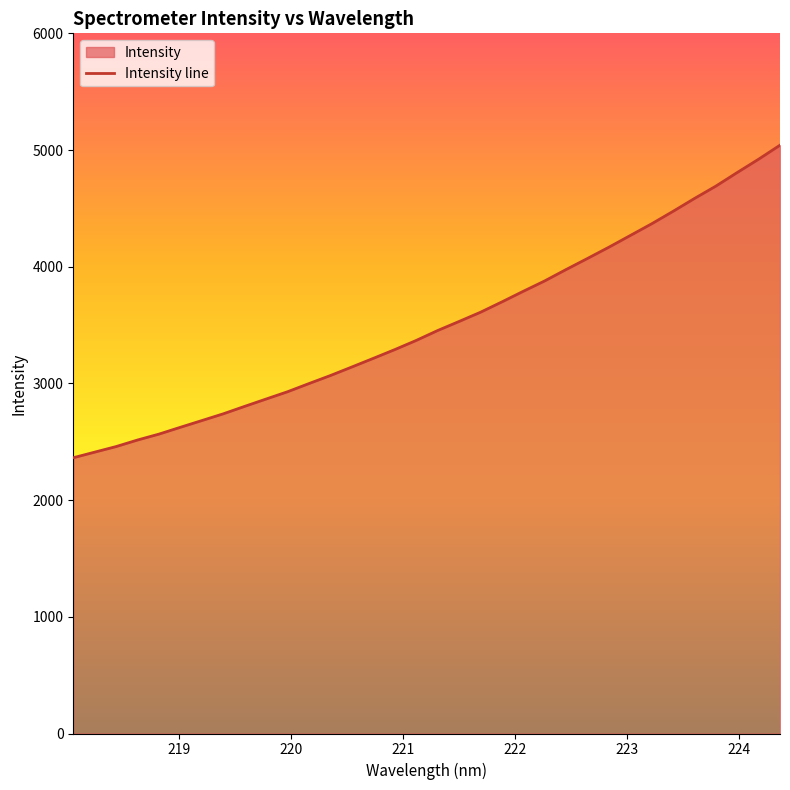

What is the smallest value displayed?

2363.0